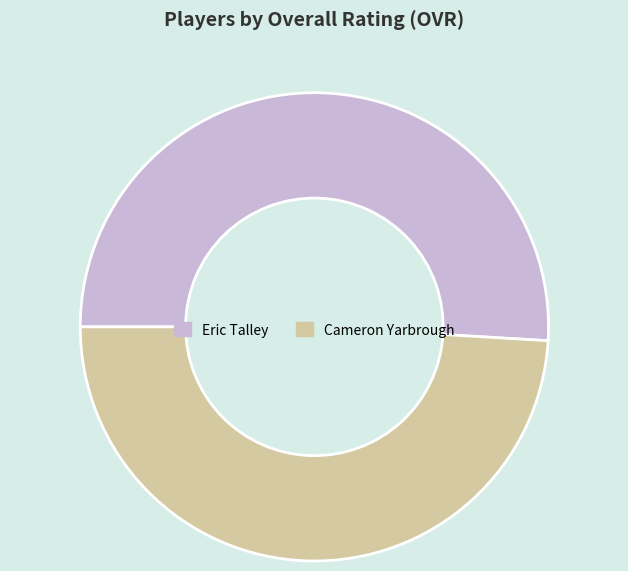

Which category has the smallest portion of the pie?

Cameron Yarbrough